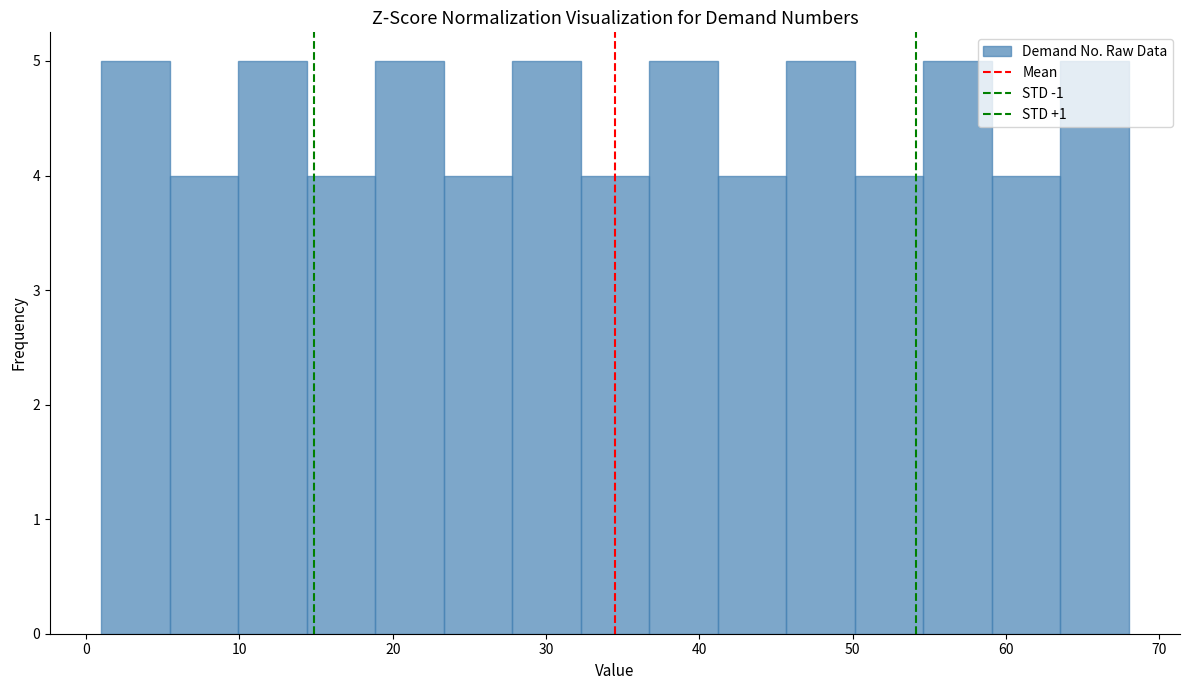

How tall is the bar that spans 19 to 23 on the x-axis? Neither the bar edges nor the heights are printed on the chart, so give them approximately, as read against the axes.

5